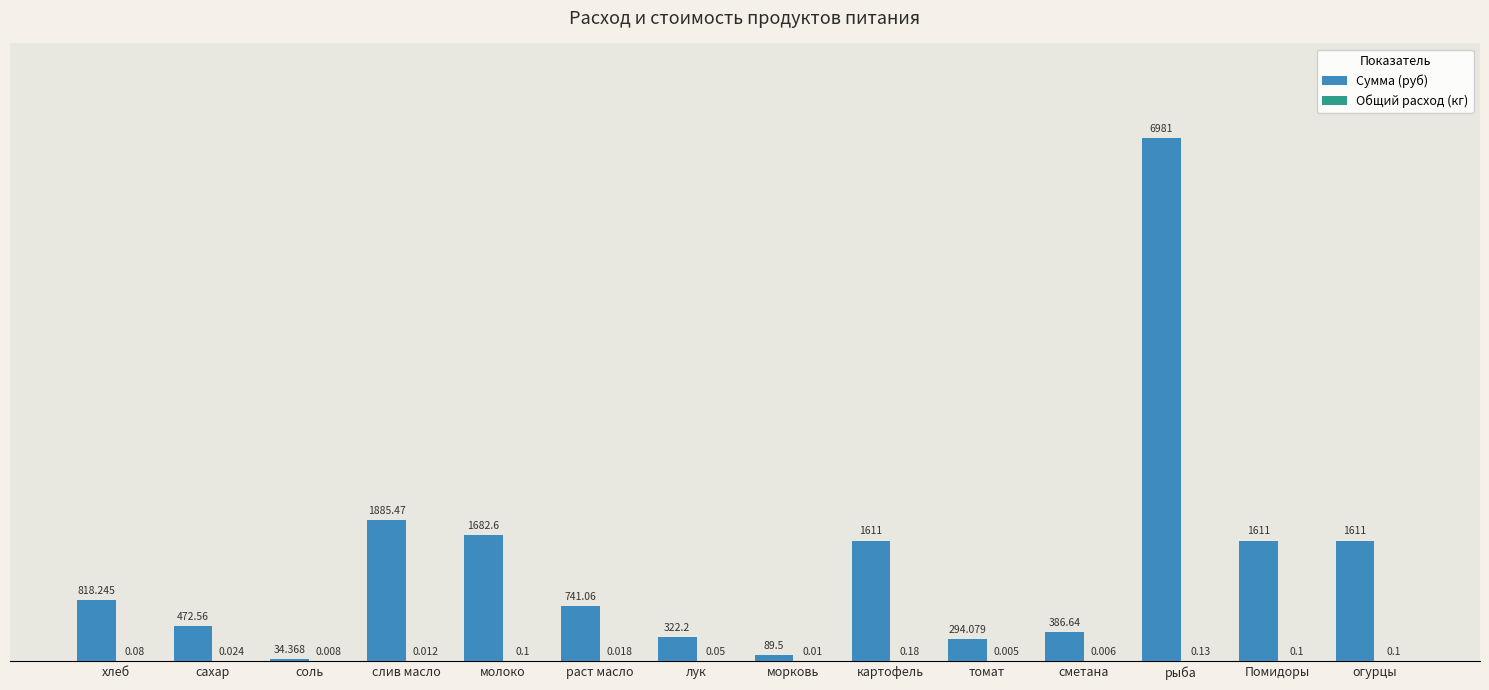

At which label is Сумма (руб) closest to 3507?

слив масло